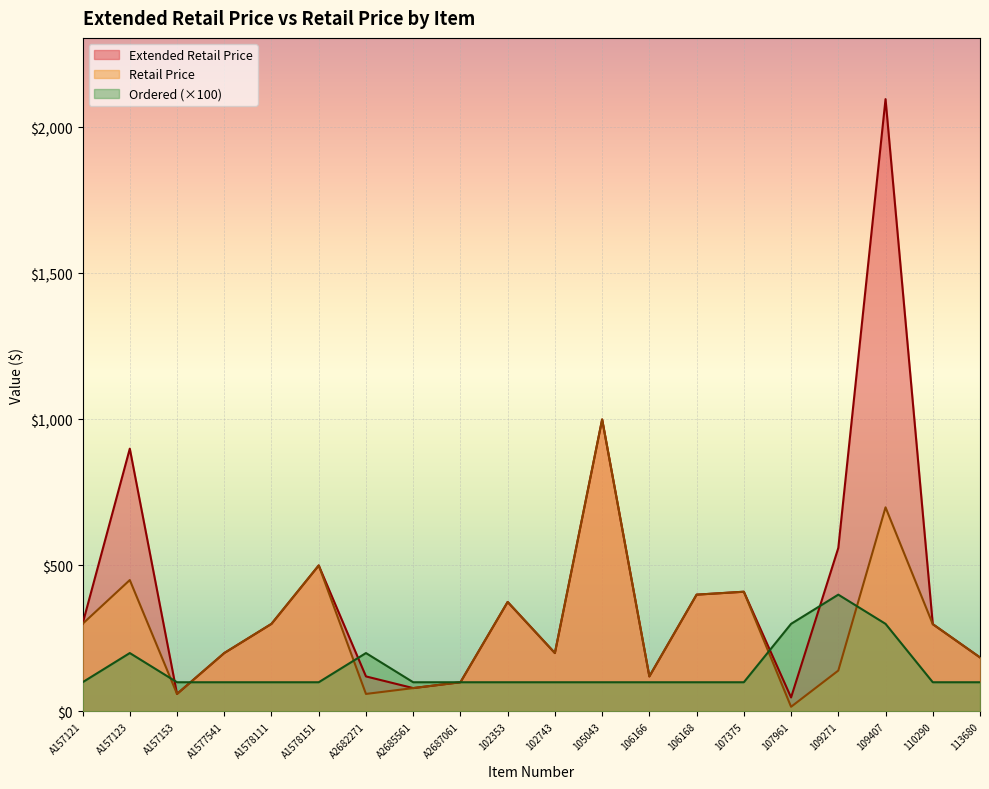

What is the difference between the maximum and minimum values in the Retail Price series?

984.0